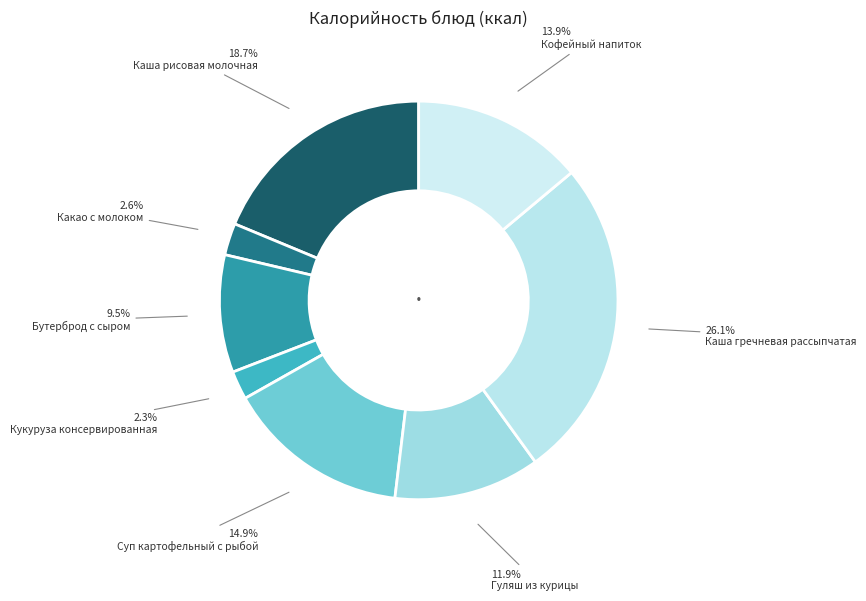

What is the largest slice in the pie chart?

Каша гречневая рассыпчатая